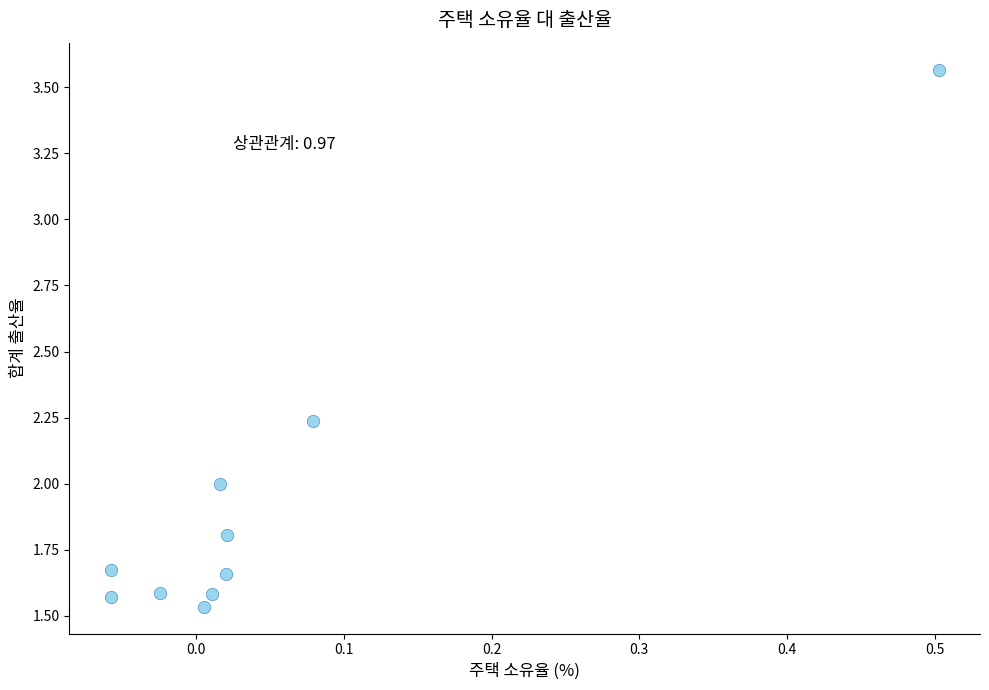

What is the range of Y values (max minus min)?

2.0